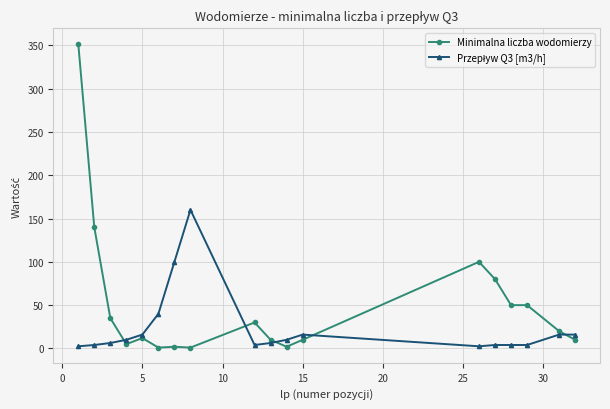

What is the greatest value displayed?

352.0